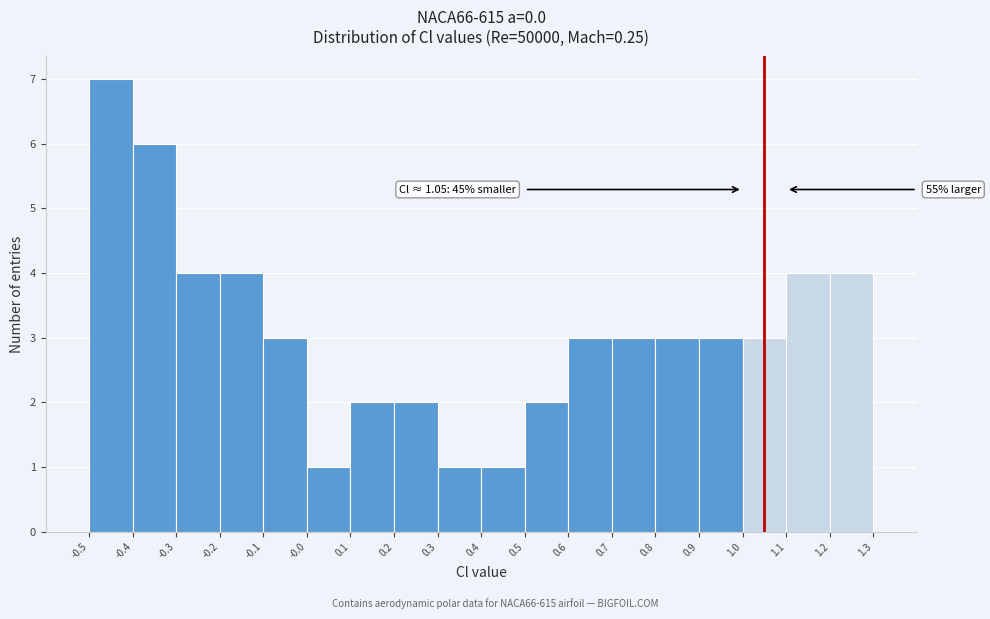

Which range on the x-axis has the tallest bar?

-0.5 to -0.4